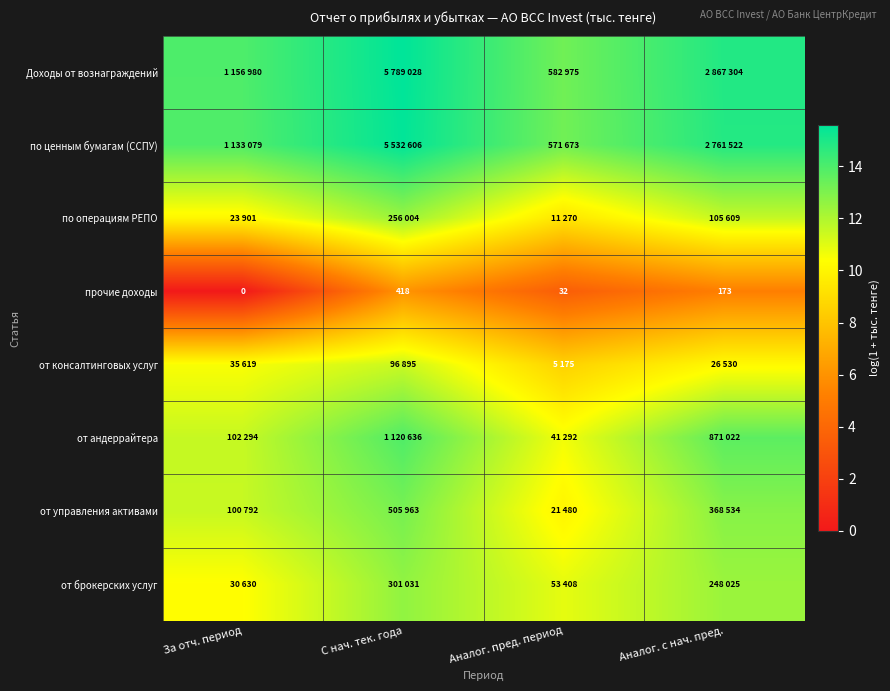

Where is прочие доходы nearest to the value 209?

Аналог. с нач. пред.